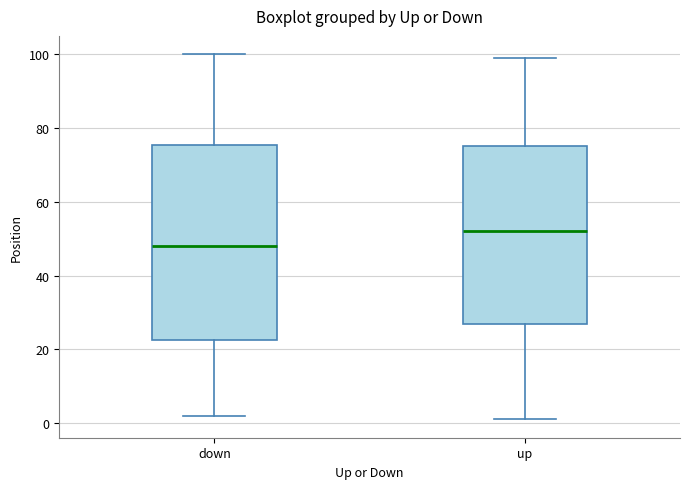

Reading left to right, transcribe this box plot: for each box, give where its median line is, the range the box spans, and where its two whiskers end, as read against the y-axis. The values are not printed on the chart, so give them approximately, as read against the axis.

down: median 48, box 22 to 76, whiskers 2 to 100
up: median 52, box 28 to 76, whiskers 2 to 100